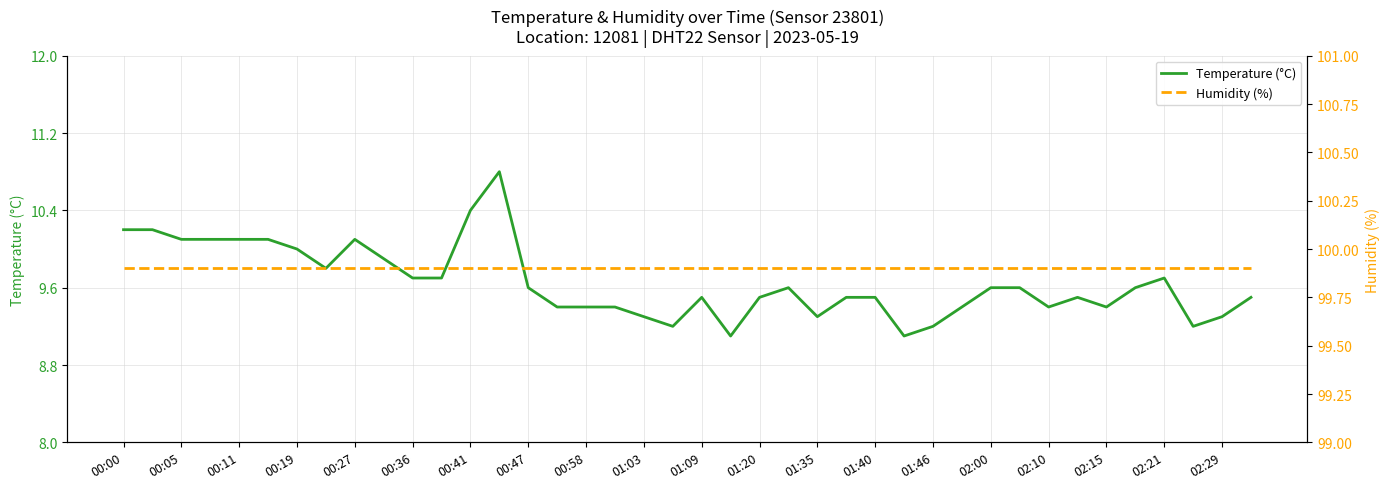

What is the value of the Humidity (%) point at the 18th from the left?

99.9